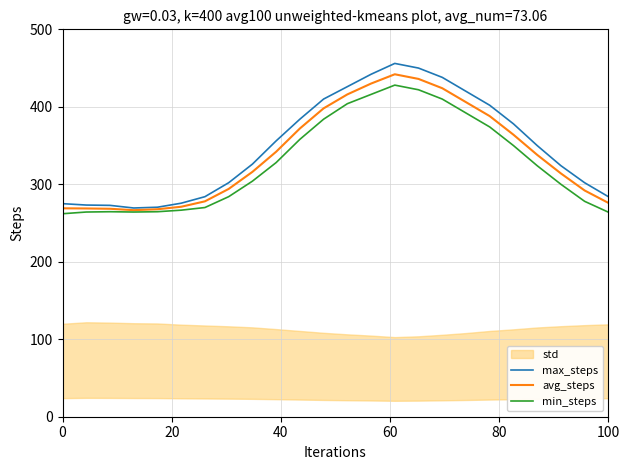

What is the value of the min_steps point at the 22nd from the left?

300.0